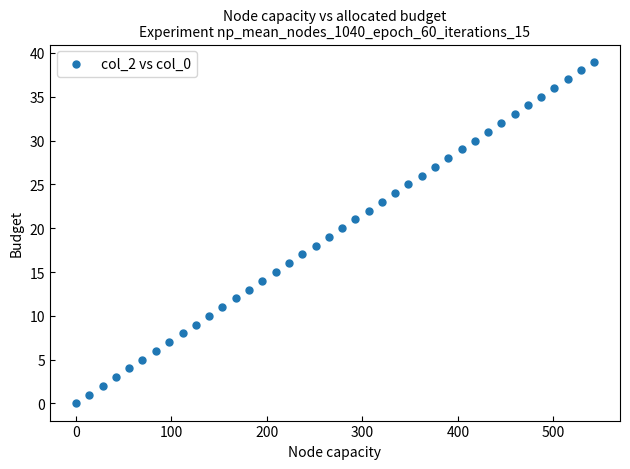

What is the range of Y values (max minus min)?

39